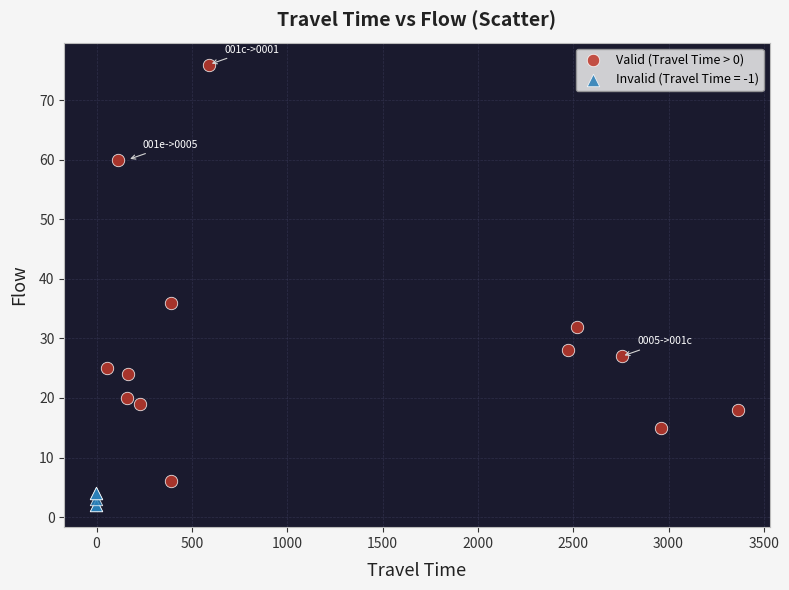

Which series reaches the minimum Y coordinate?

Invalid (Travel Time = -1)